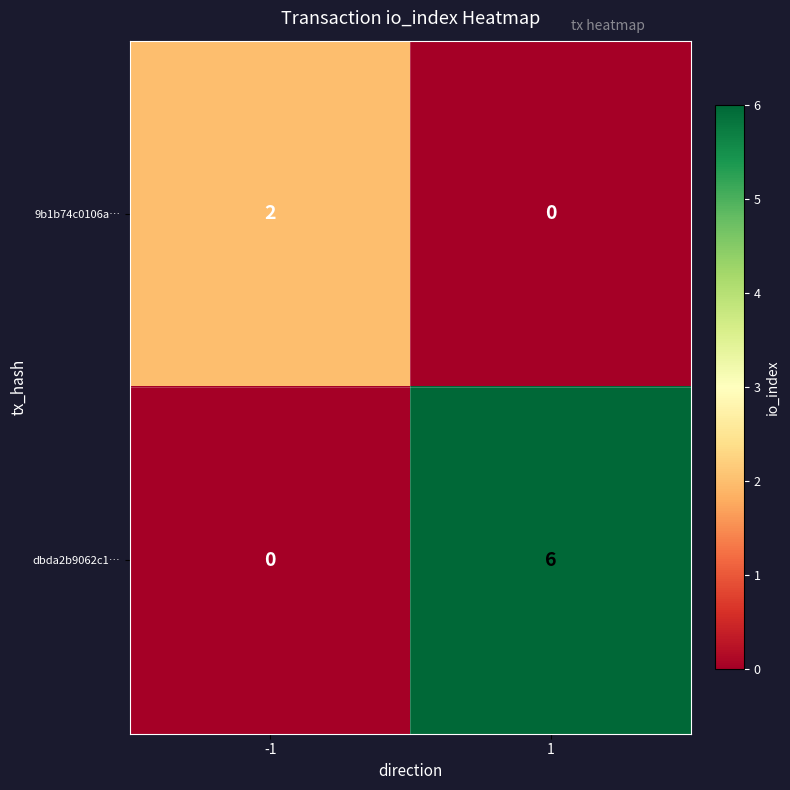

What is the difference between the maximum and minimum values in the dbda2b9062c1… series?

6